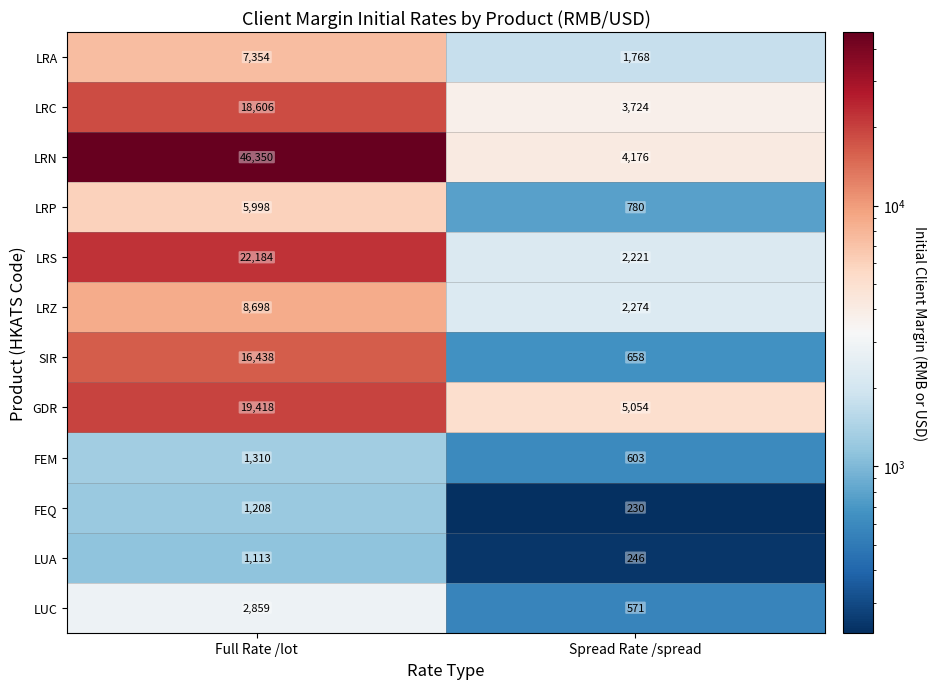

What is the average value of the LRN series?

25263